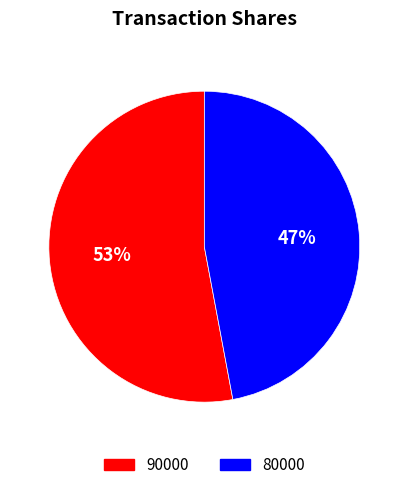

To the nearest percent, what percentage of the pie is 90000?

53%